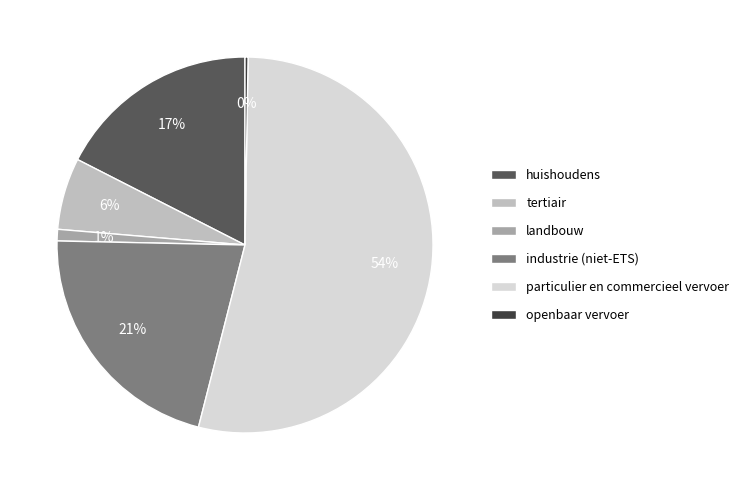

What is the majority slice?

particulier en commercieel vervoer